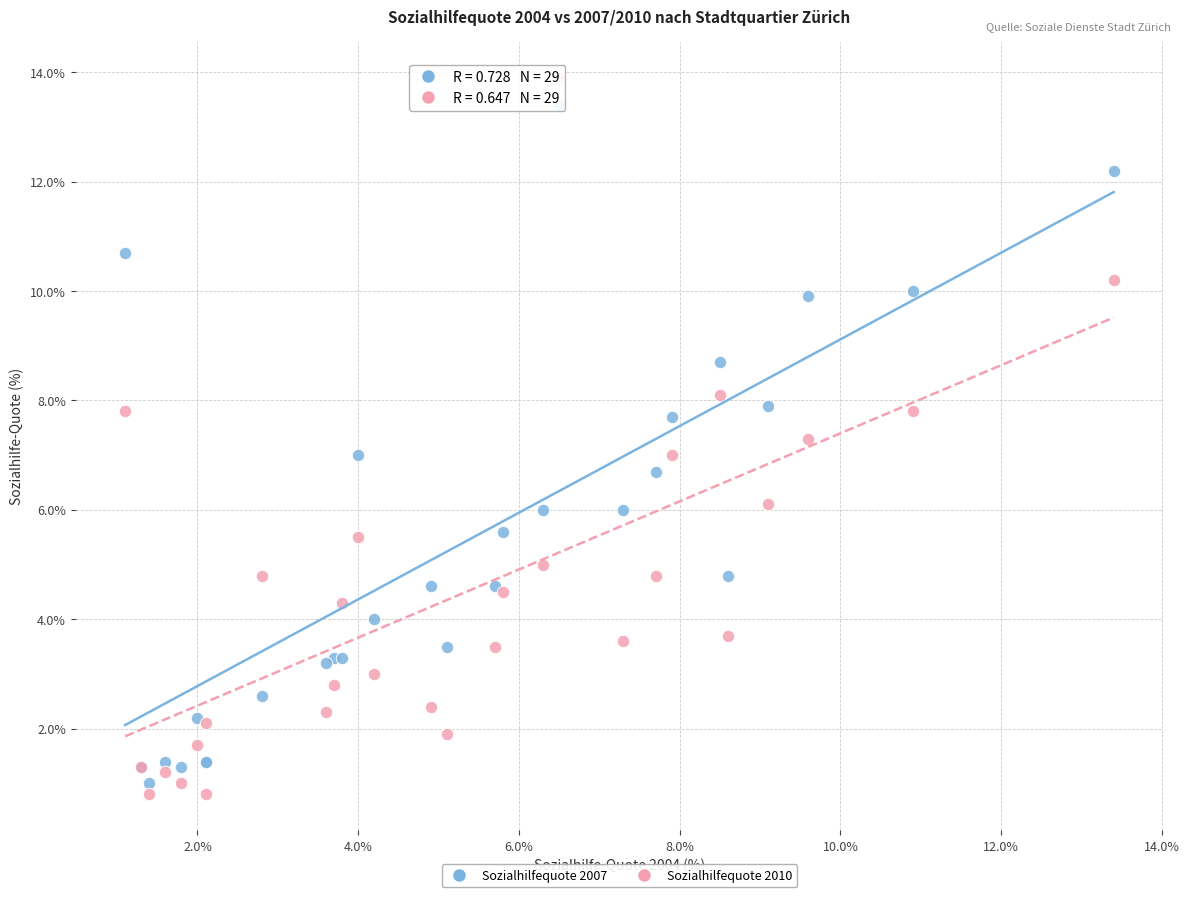

Which series contains the highest Y value?

Sozialhilfequote 2010